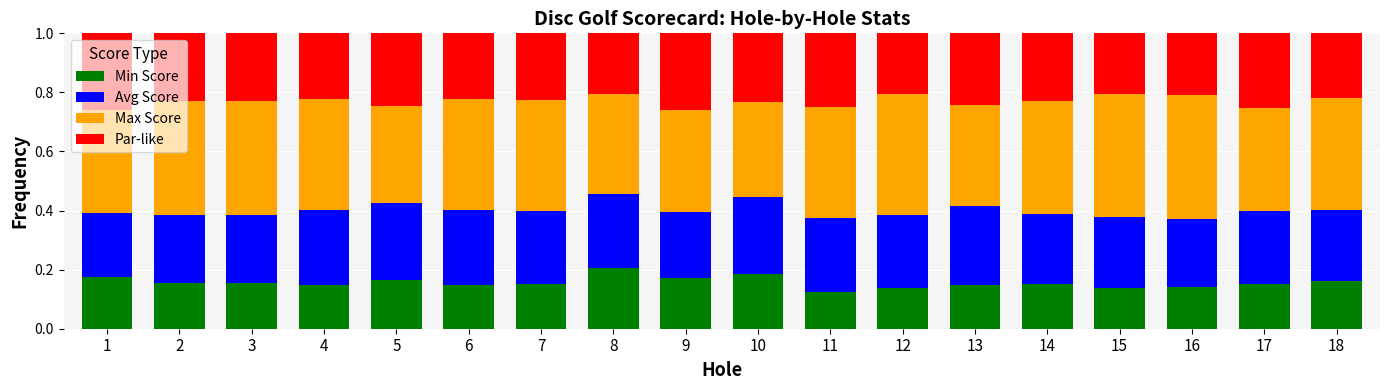

How many Min Score values are between 0 and 1?

18